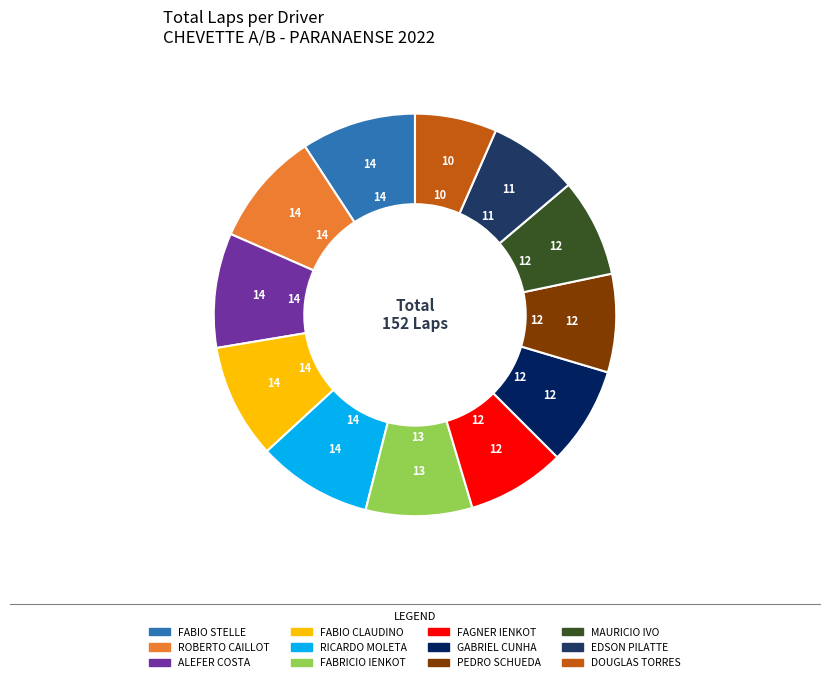

Is there any slice that represents more than half of the pie?

No